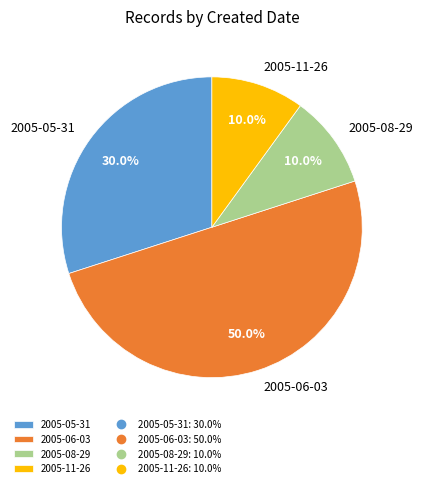

Is 2005-05-31 the majority of the pie?

No